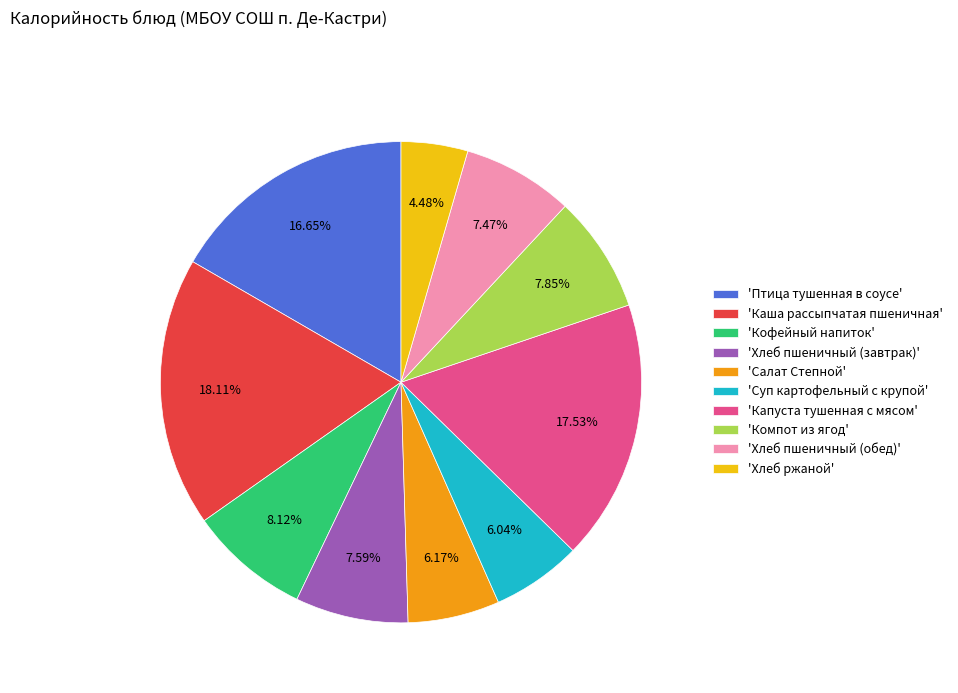

To the nearest percent, what is the average slice percentage?

10%